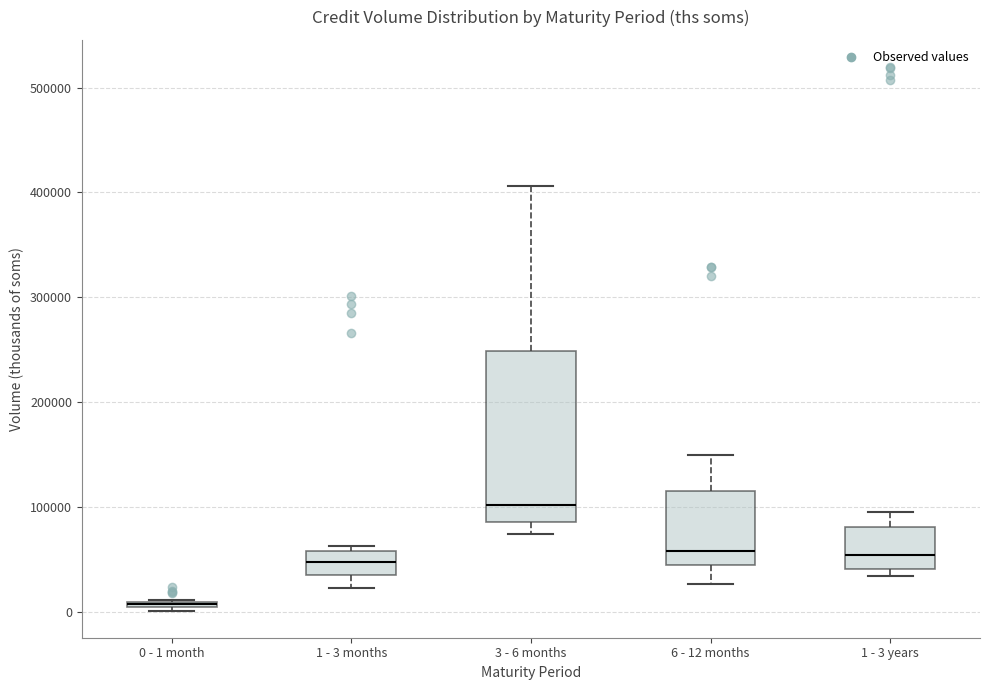

Where is the lower edge of the box for 1 - 3 years on the y-axis? The values are not printed on the chart, so give them approximately, as read against the axis.

40000